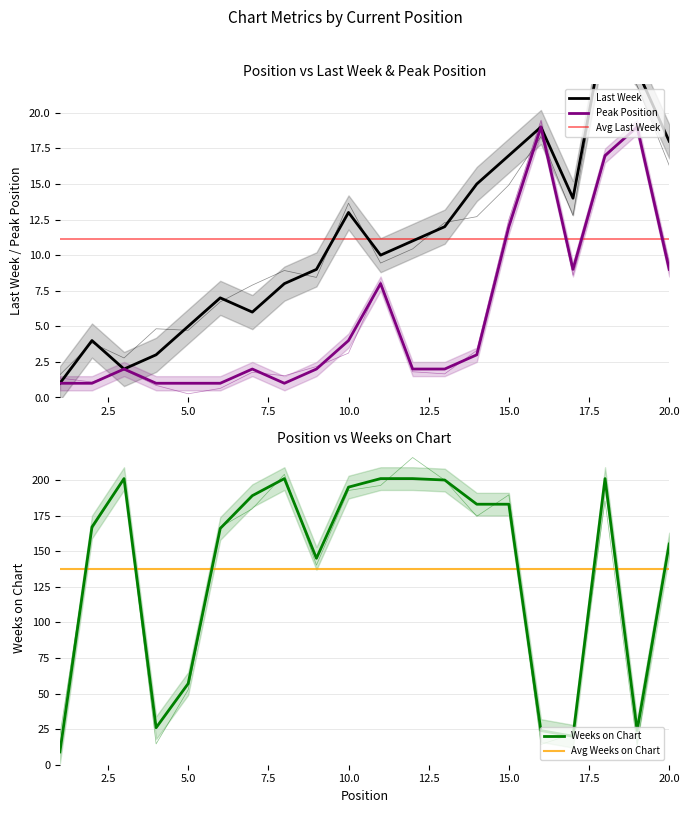

Where is the first local minimum for Peak Position?

8